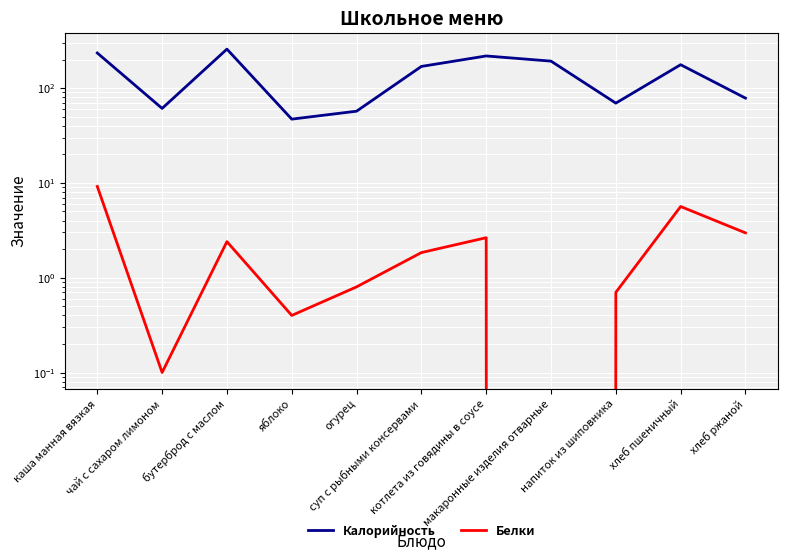

True or false: Белки and Калорийность intersect in this chart.

False